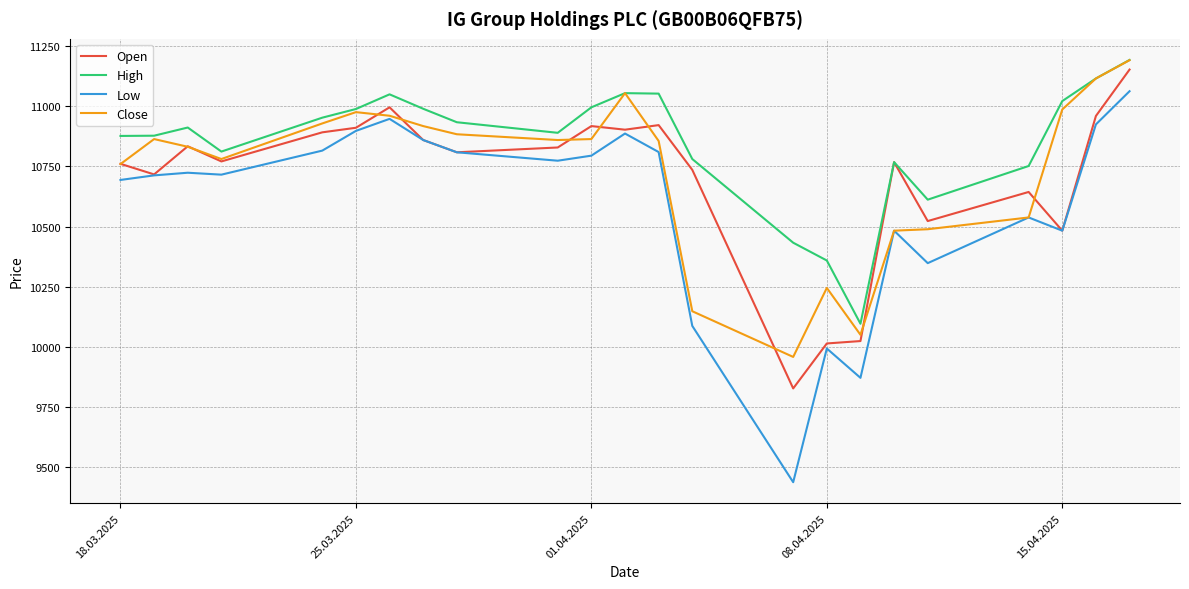

True or false: High and Low cross at least once.

False